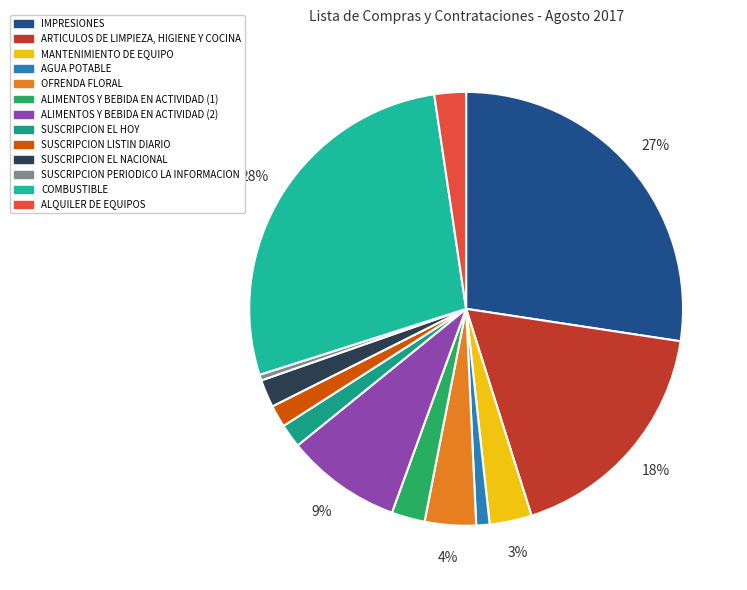

Does AGUA POTABLE represent more than half of the total?

No